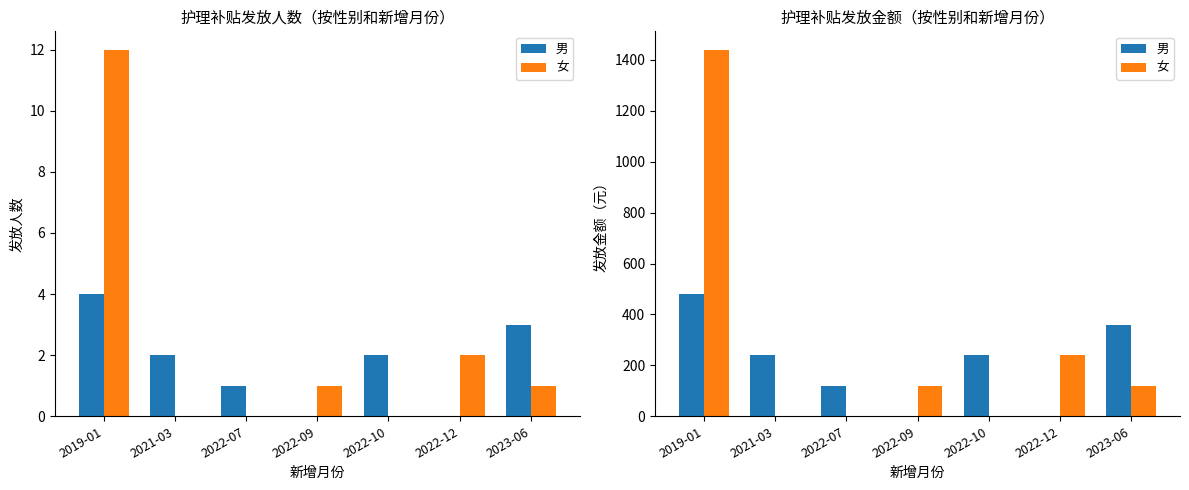

What is the value of the 女 bar at the 1st from the left?

1440